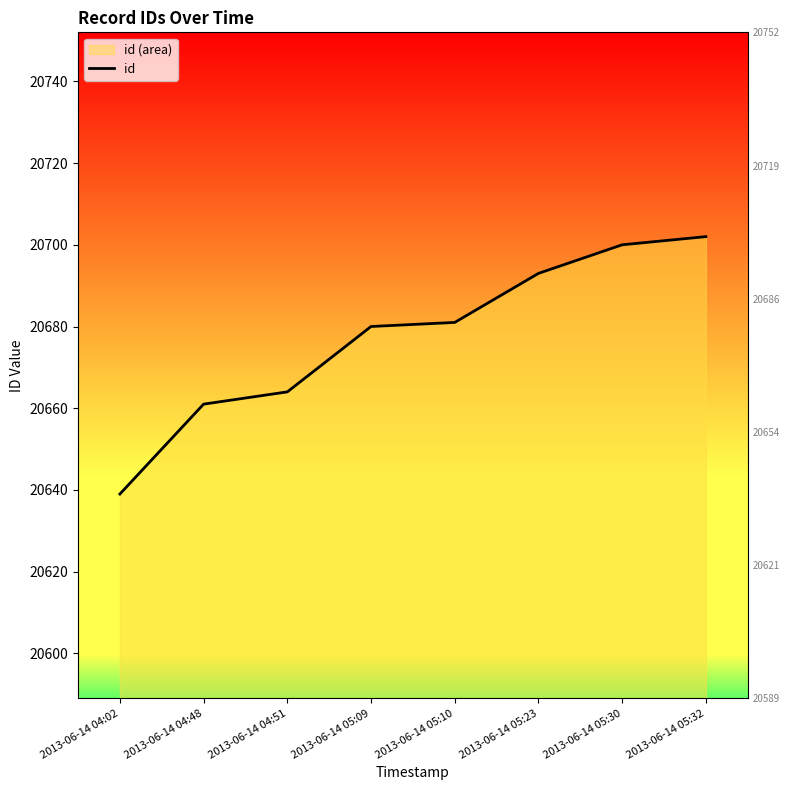

At which category does the chart reach its minimum across all series?

2013-06-14 04:02